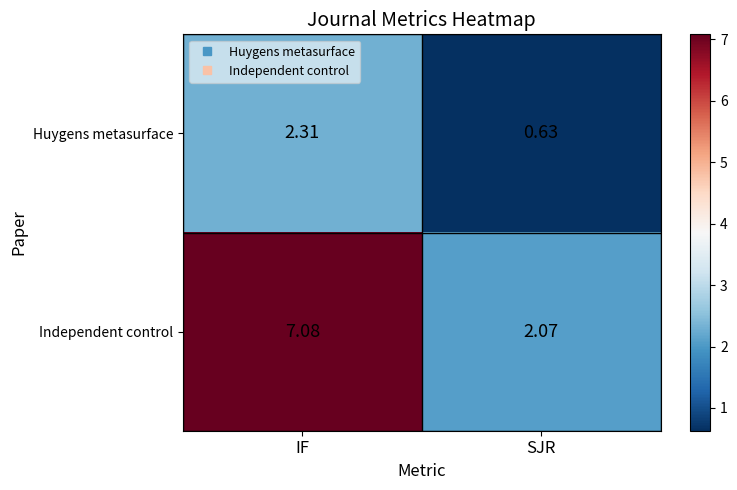

List the series in order of their overall mean, highest first.

Independent control, Huygens metasurface